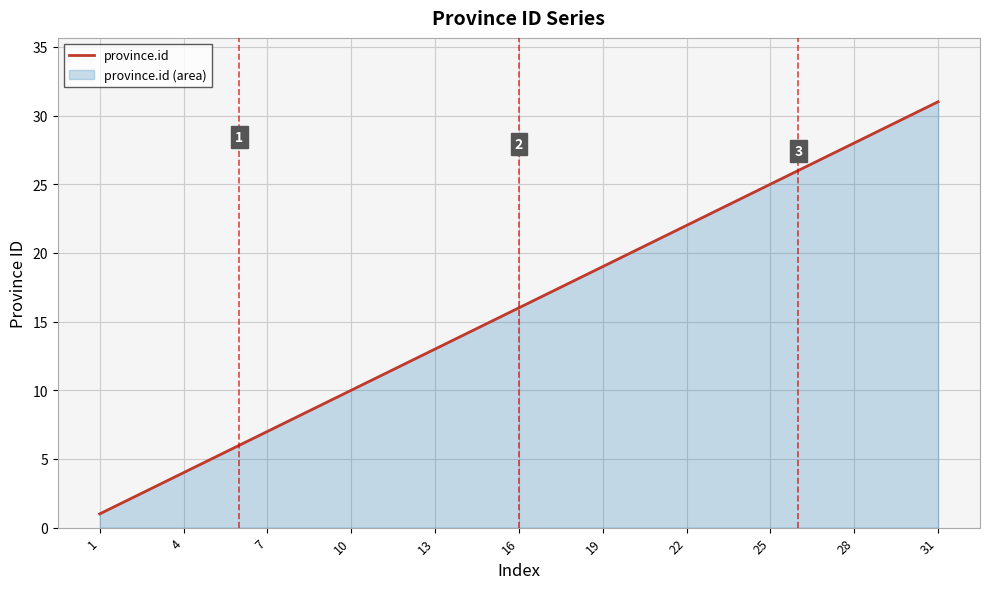

True or false: there are more than 2 points higher than both neighbors.

False